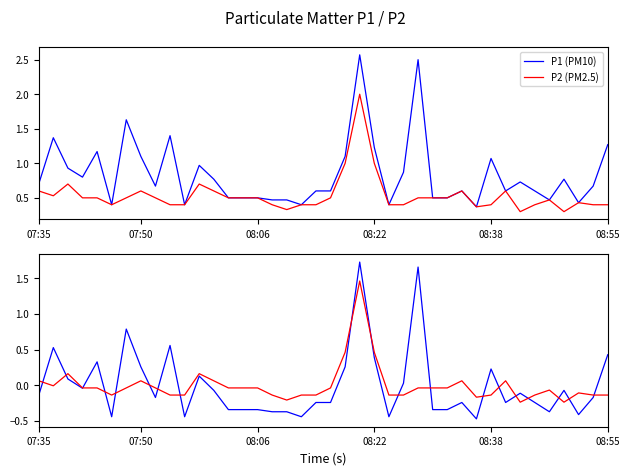

What is the difference between the P1 centred values at 29 and 9?

0.8